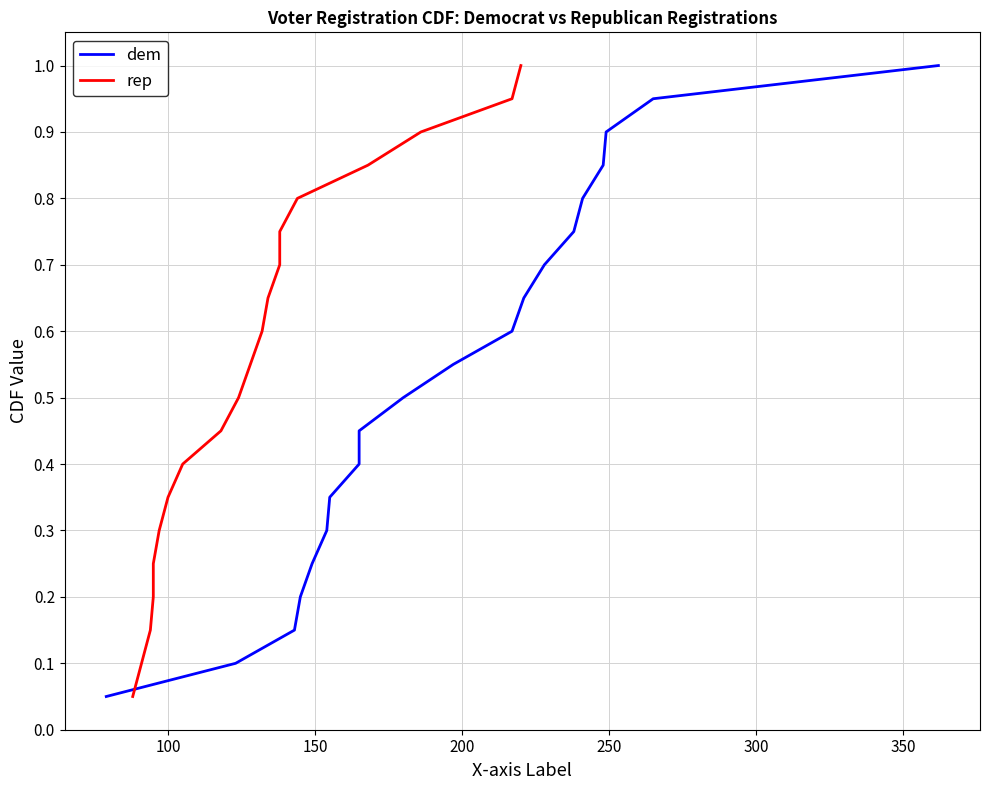

Is the value of dem at 19 greater than the value of rep at 14?

Yes